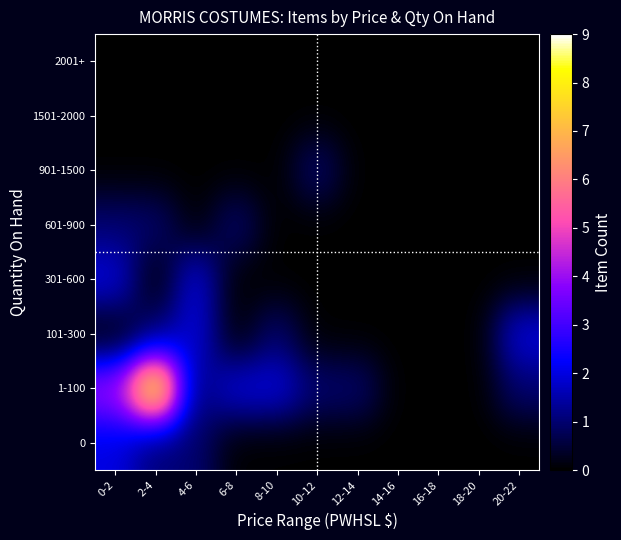

Between 16-18 and 2-4, which is larger?

2-4